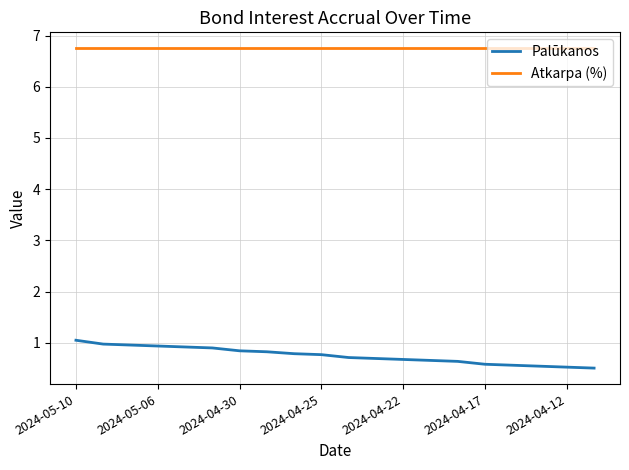

Which series has the widest spread of values?

Palūkanos